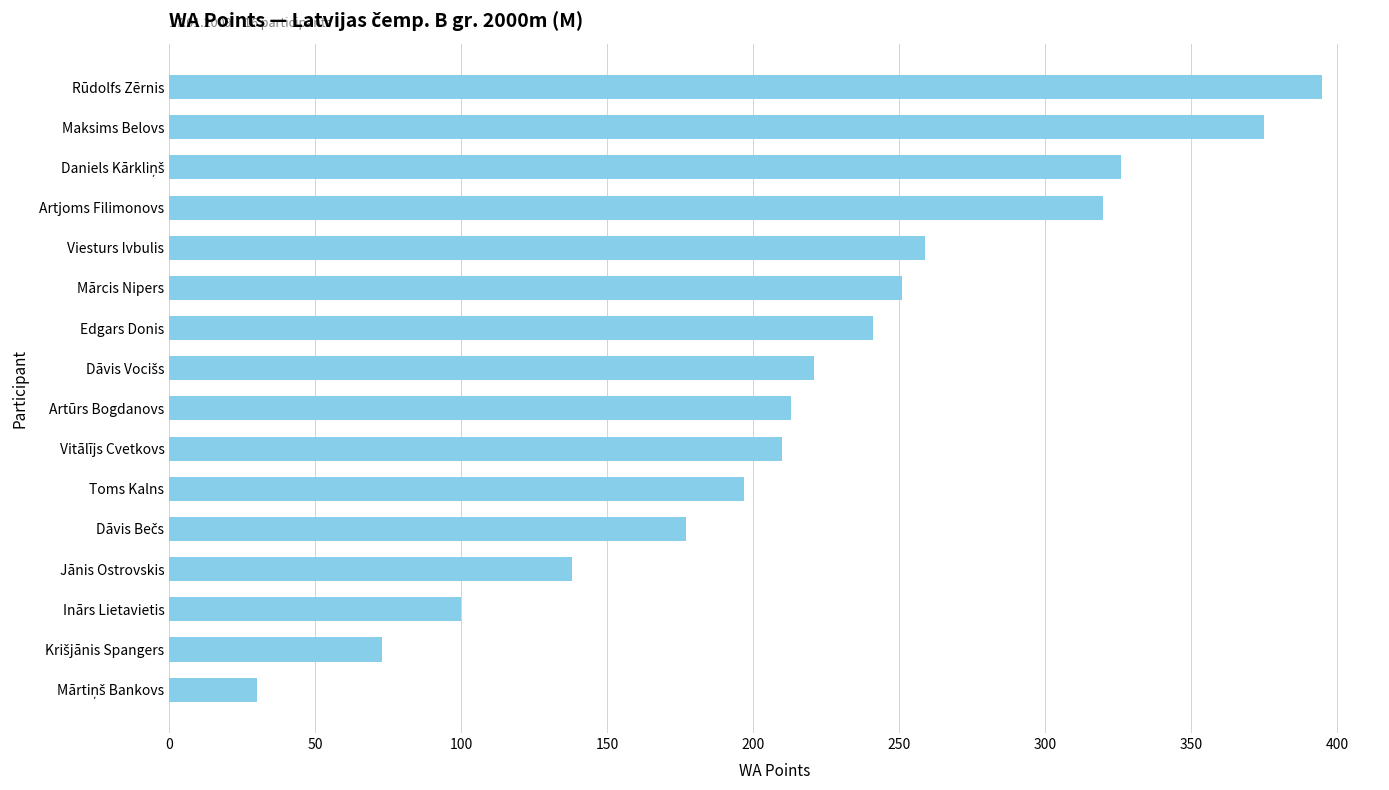

Which category has the highest value across all series?

Rūdolfs Zērnis